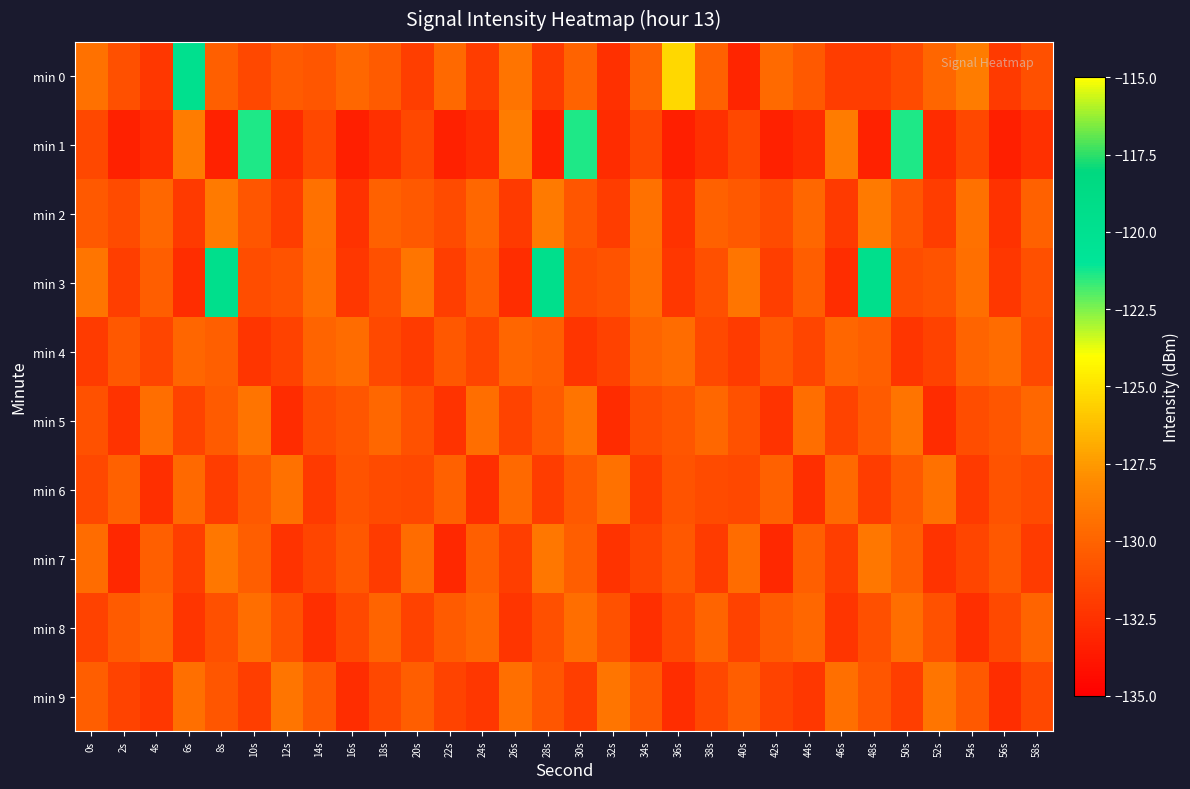

Count the number of data series in this chart.

10